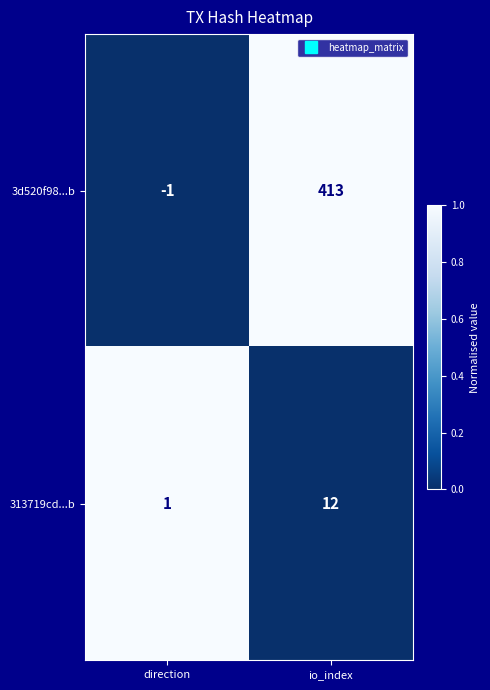

At io_index, list the series in order from smallest to largest.

313719cd...b, 3d520f98...b